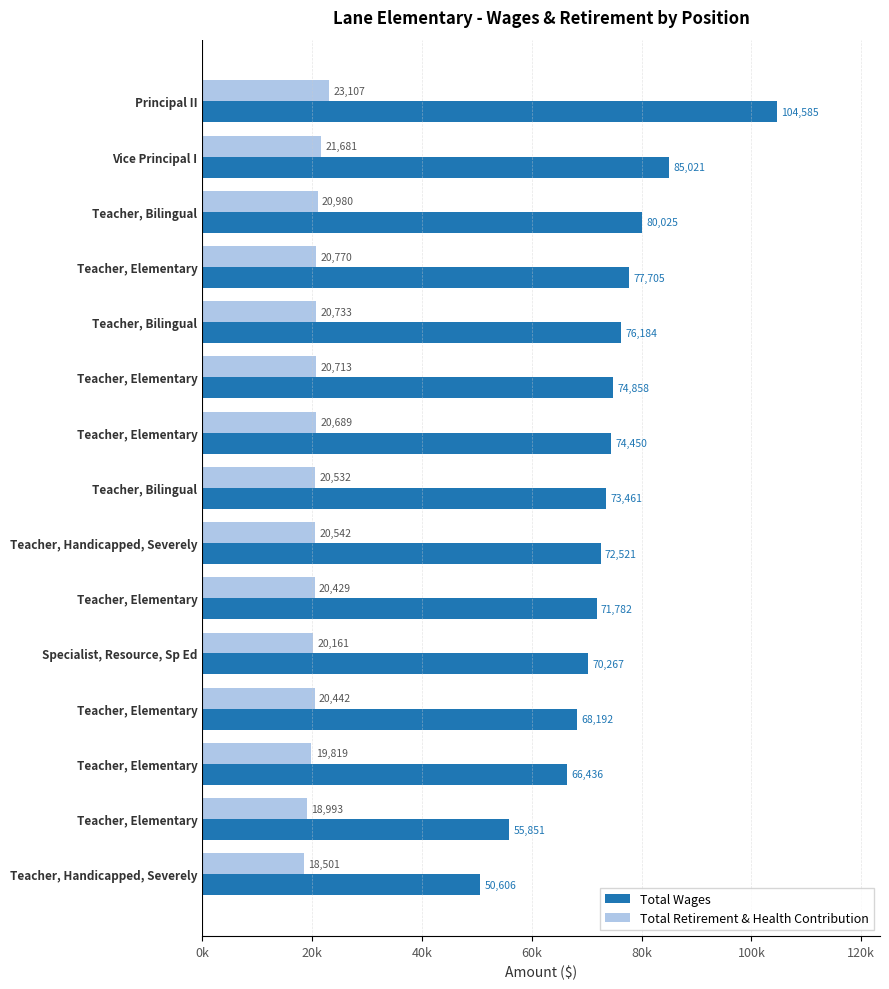

What are all the series names shown in the legend?

Total Wages, Total Retirement & Health Contribution